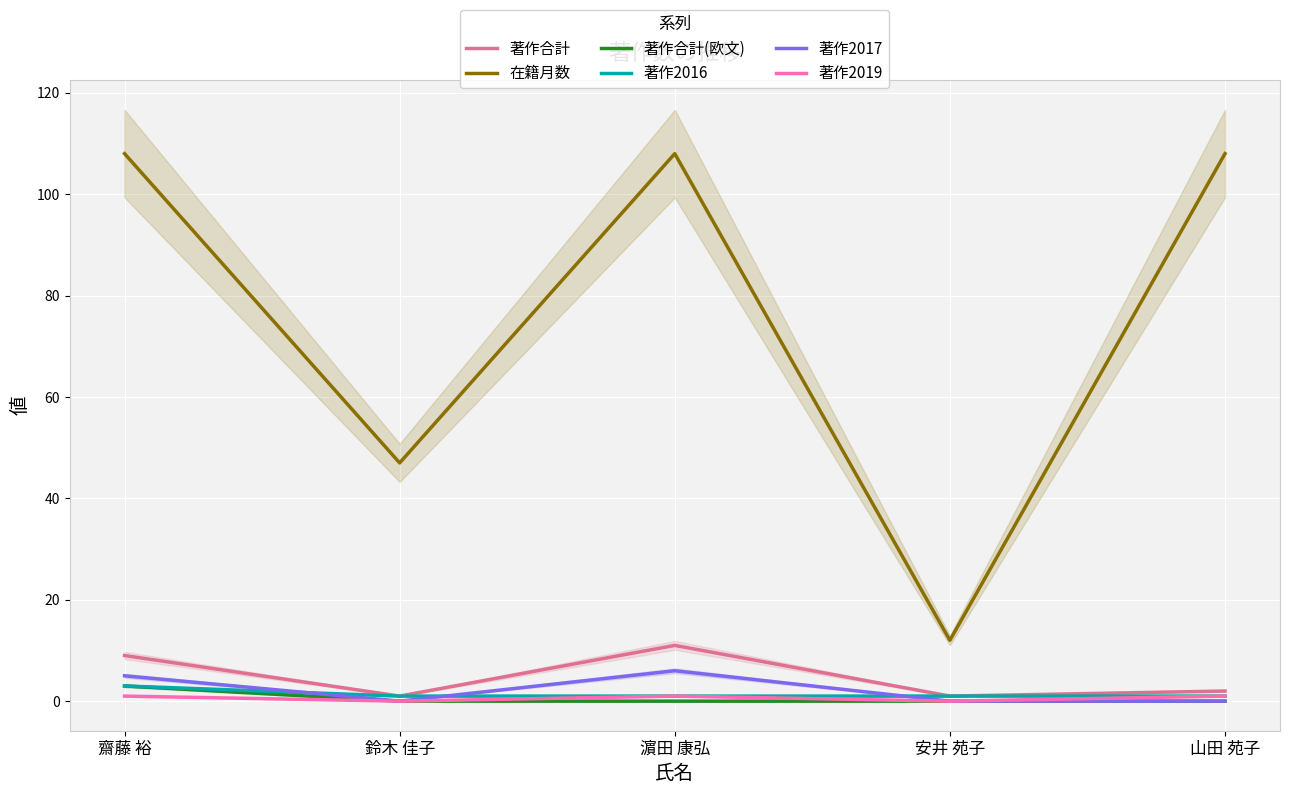

Reading right to left, transcribe all the data shown in this chart.

著作合計: 山田 苑子=2	安井 苑子=1	濵田 康弘=11	鈴木 佳子=1	齋藤 裕=9
在籍月数: 山田 苑子=108	安井 苑子=12	濵田 康弘=108	鈴木 佳子=47	齋藤 裕=108
著作合計(欧文): 山田 苑子=0	安井 苑子=0	濵田 康弘=0	鈴木 佳子=0	齋藤 裕=3
著作2016: 山田 苑子=1	安井 苑子=1	濵田 康弘=1	鈴木 佳子=1	齋藤 裕=3
著作2017: 山田 苑子=0	安井 苑子=0	濵田 康弘=6	鈴木 佳子=0	齋藤 裕=5
著作2019: 山田 苑子=1	安井 苑子=0	濵田 康弘=1	鈴木 佳子=0	齋藤 裕=1